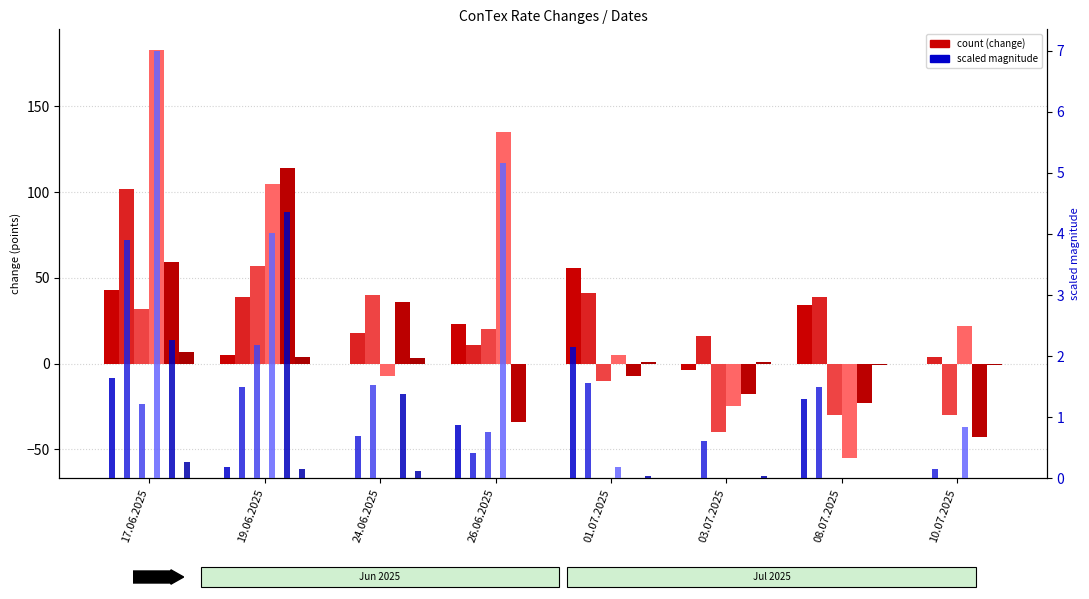

Which series changed the most between 26.06.2025 and 03.07.2025?

1700 chg